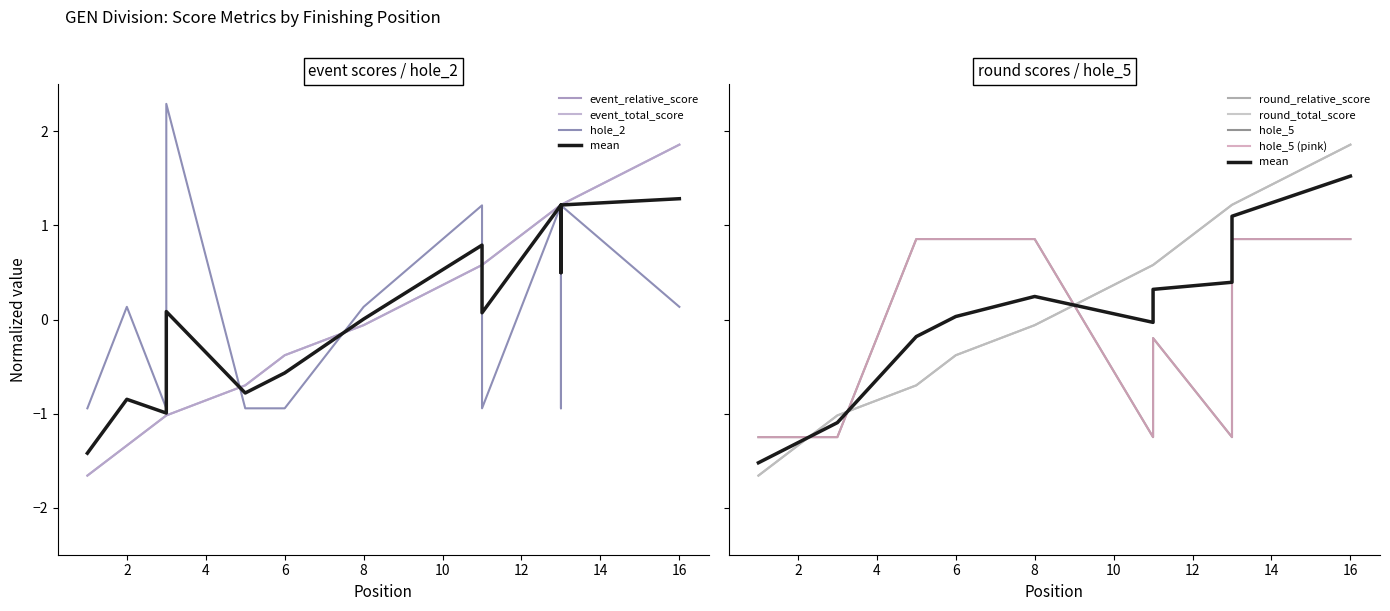

What value does the hole_2 series have at 11?

-0.9